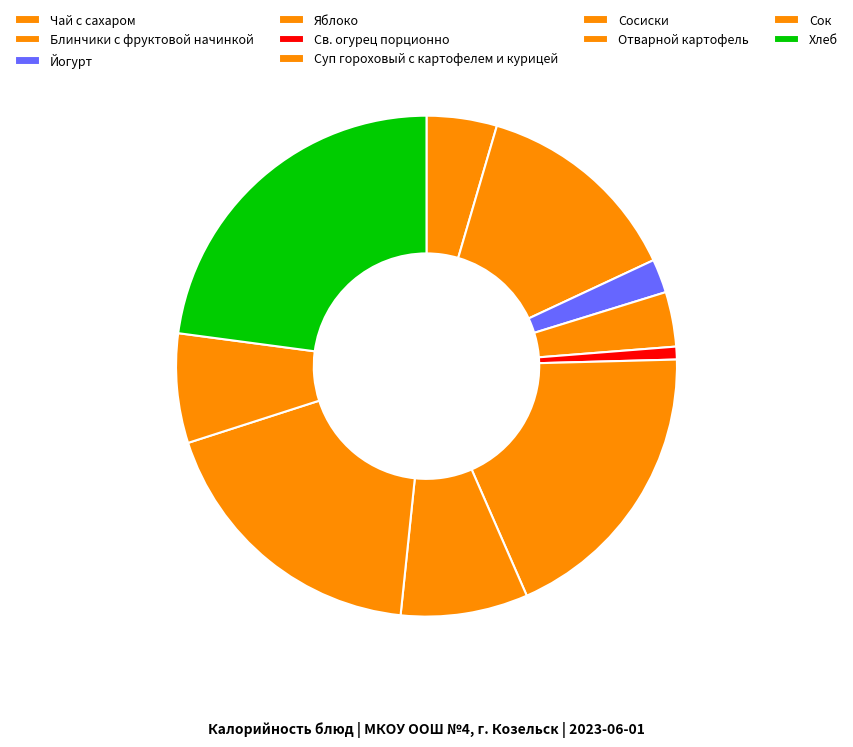

How much of the chart is everything except Суп гороховый с картофелем и курицей?

81.1%